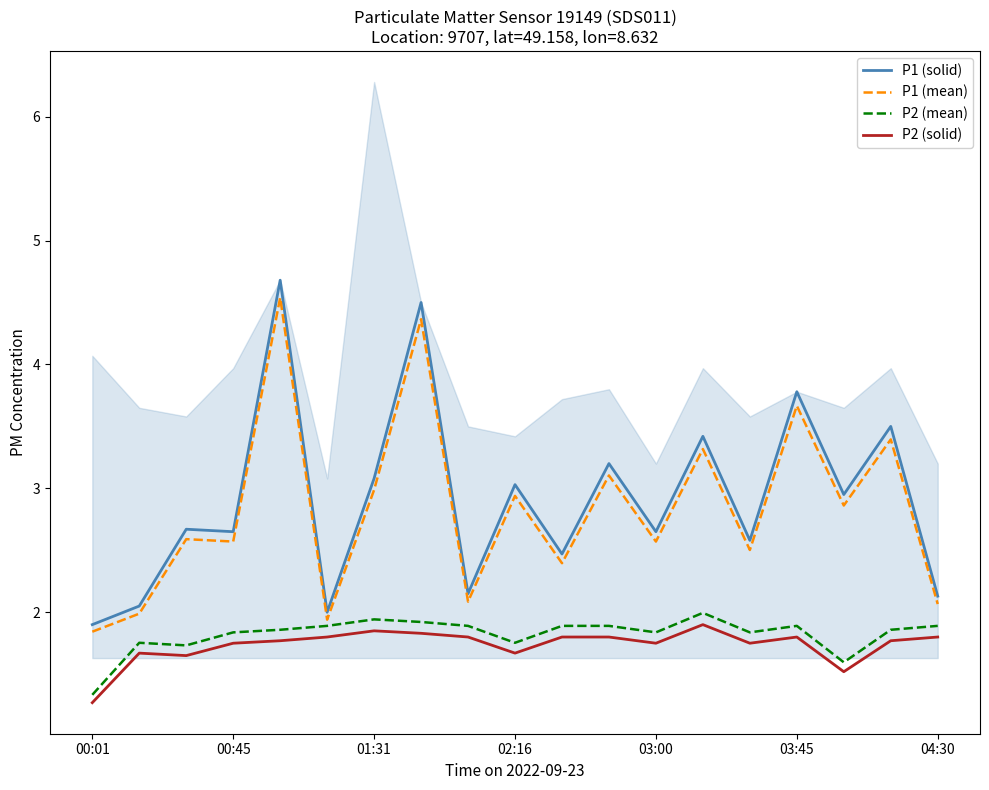

True or false: P2 (solid) has a value of 2.4 at 03:45.

False